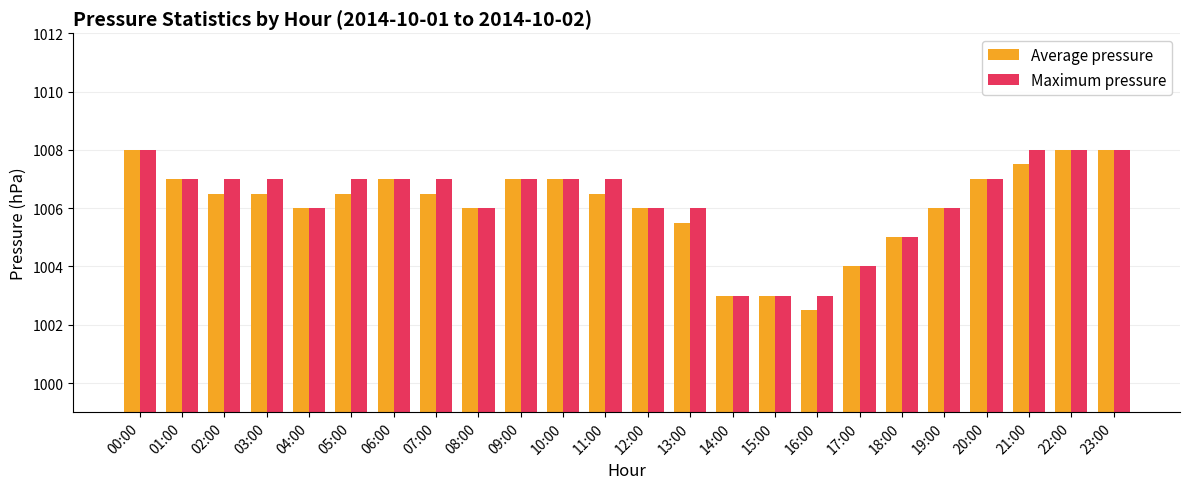

Rank the series by their average value, from highest to lowest.

Maximum pressure, Average pressure